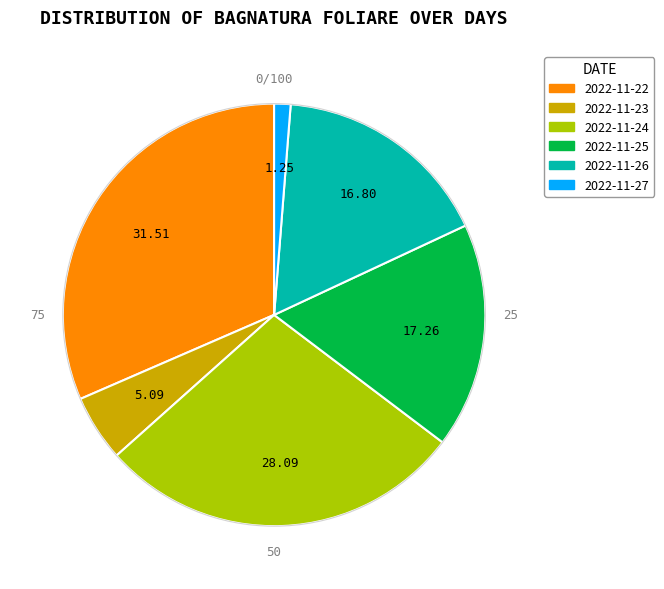

Is there a majority slice in this chart?

No